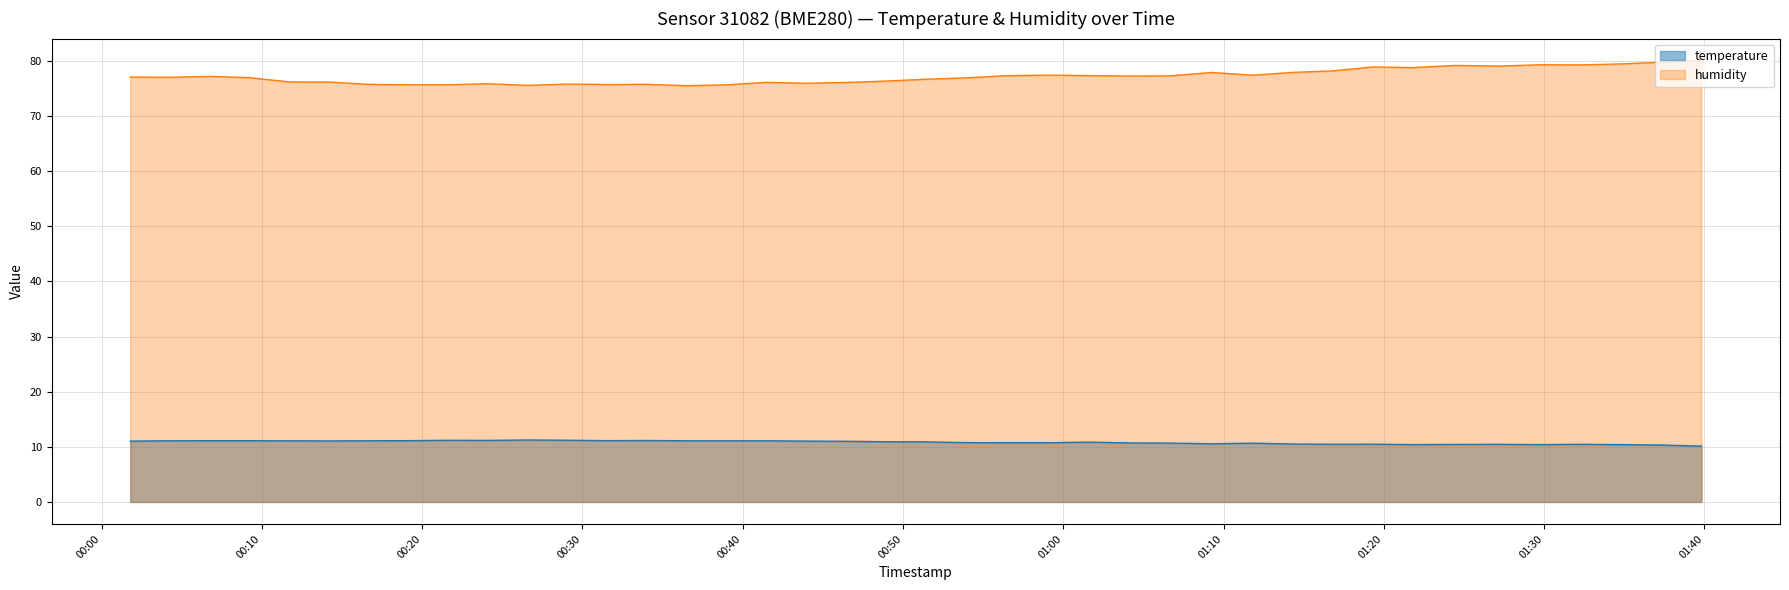

What position from the right is 2023-05-25T00:19:08?

33